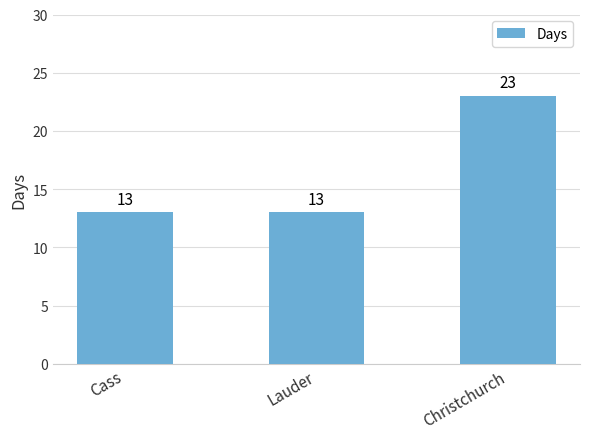

Reading left to right, transcribe all the data shown in this chart.

13	13	23